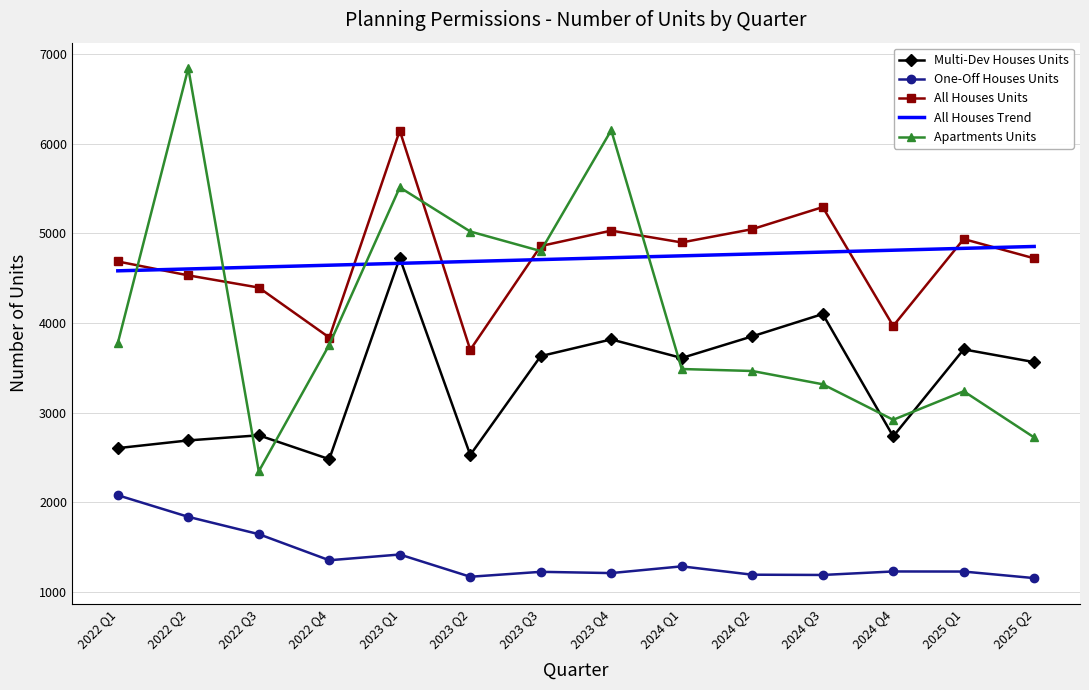

The value of Apartments Units at 2022 Q2 is 3390.3. True or false?

False